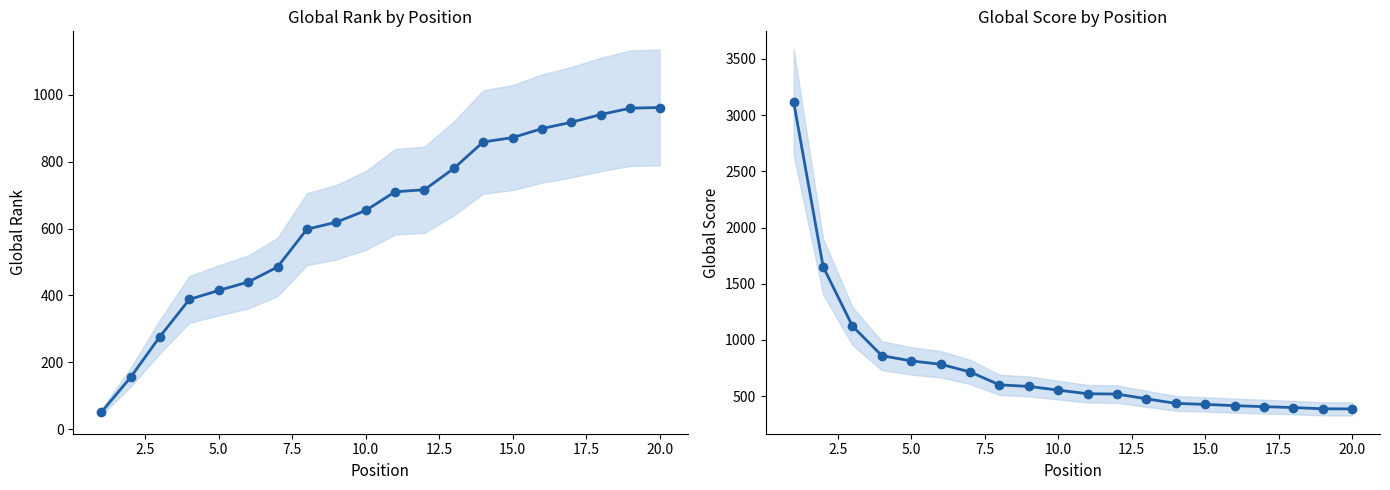

What is the minimum value shown in the chart?

50